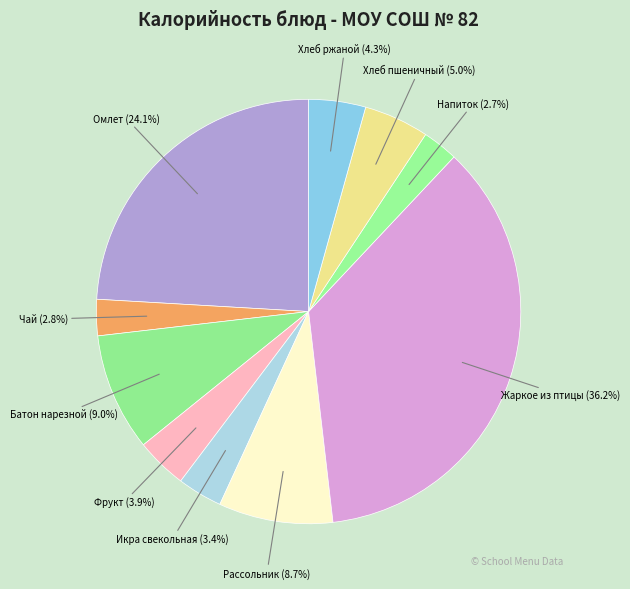

Count the number of slices in the pie.

10